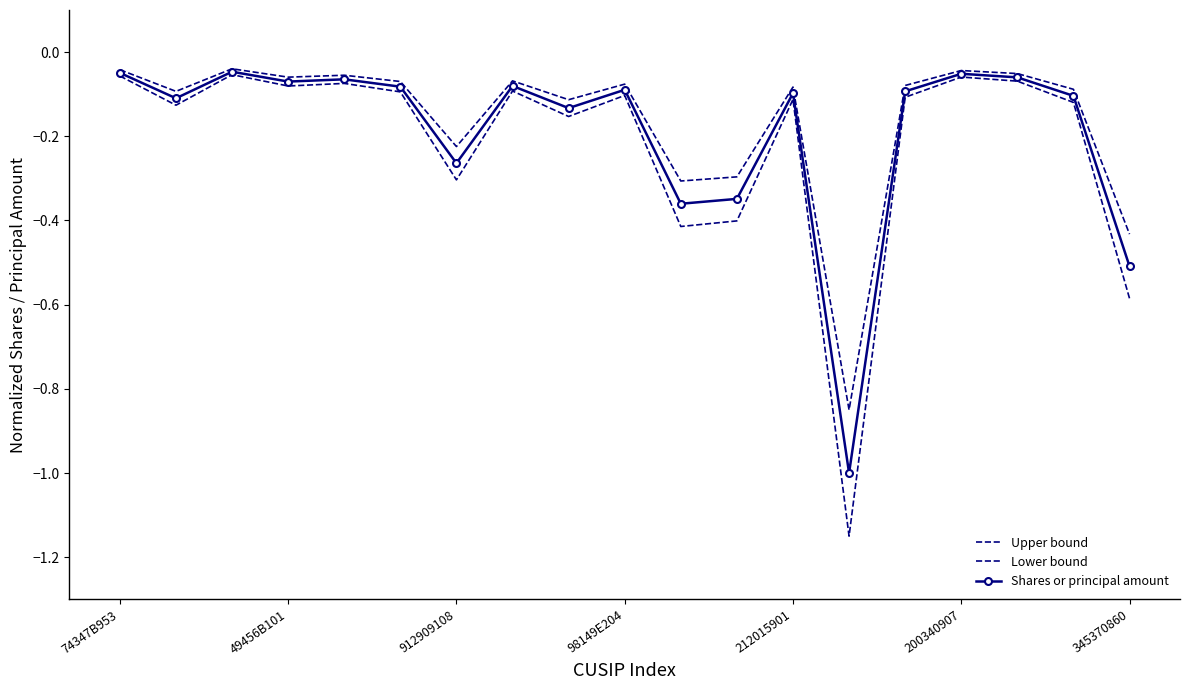

Reading right to left, transcribe all the data shown in this chart.

Upper bound: -0.4	-0.1	-0.1	-0.0	-0.1	-0.8	-0.1	-0.3	-0.3	-0.1	-0.1	-0.1	-0.2	-0.1	-0.1	-0.1	-0.0	-0.1	-0.0
Lower bound: -0.6	-0.1	-0.1	-0.1	-0.1	-1.1	-0.1	-0.4	-0.4	-0.1	-0.2	-0.1	-0.3	-0.1	-0.1	-0.1	-0.1	-0.1	-0.1
Shares or principal amount: -0.5	-0.1	-0.1	-0.1	-0.1	-1.0	-0.1	-0.3	-0.4	-0.1	-0.1	-0.1	-0.3	-0.1	-0.1	-0.1	-0.0	-0.1	-0.0